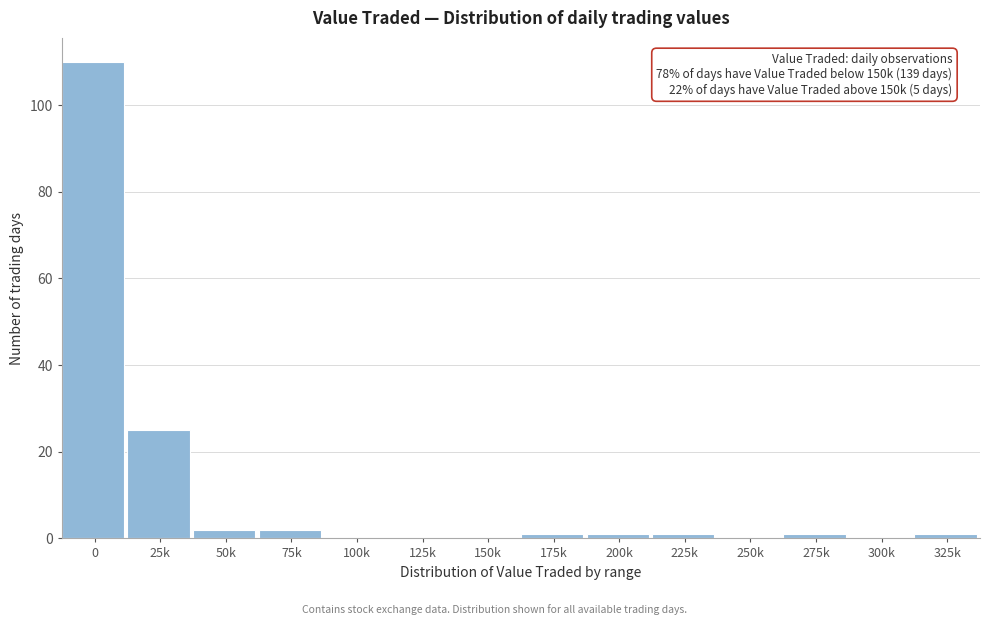

Reading right to left, extract all data points from this chart.

325k=1	300k=0	275k=1	250k=0	225k=1	200k=1	175k=1	150k=0	125k=0	100k=0	75k=2	50k=2	25k=25	0=110